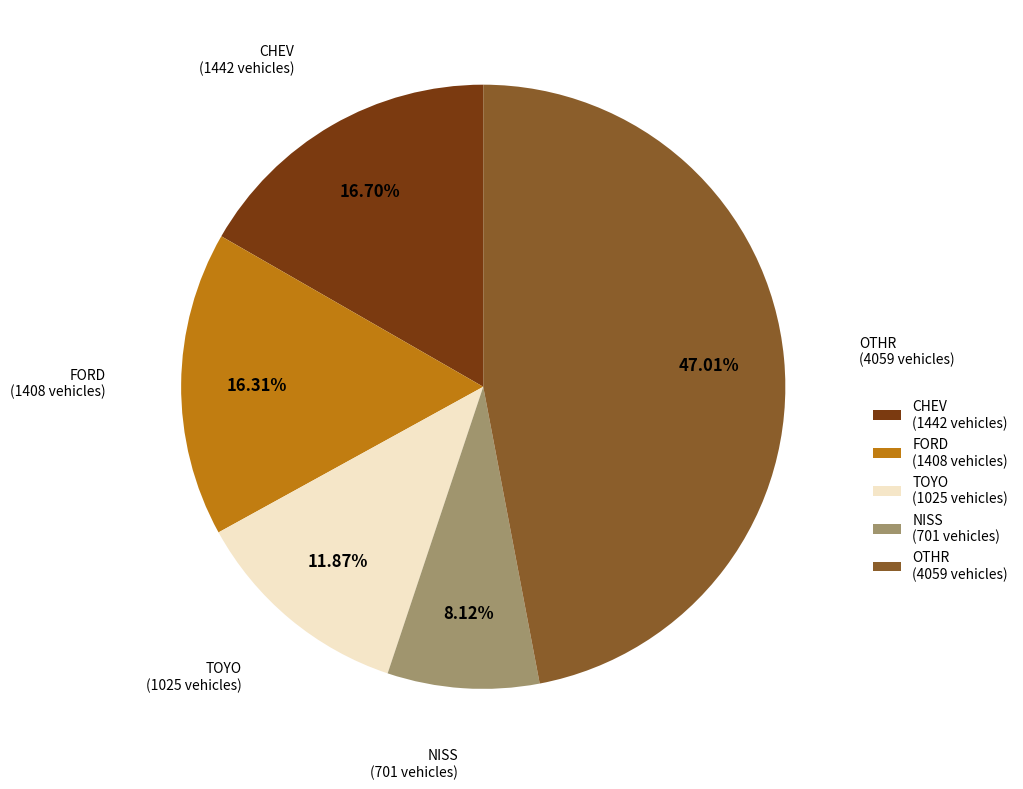

Which category has the smallest portion of the pie?

NISS (701 vehicles)